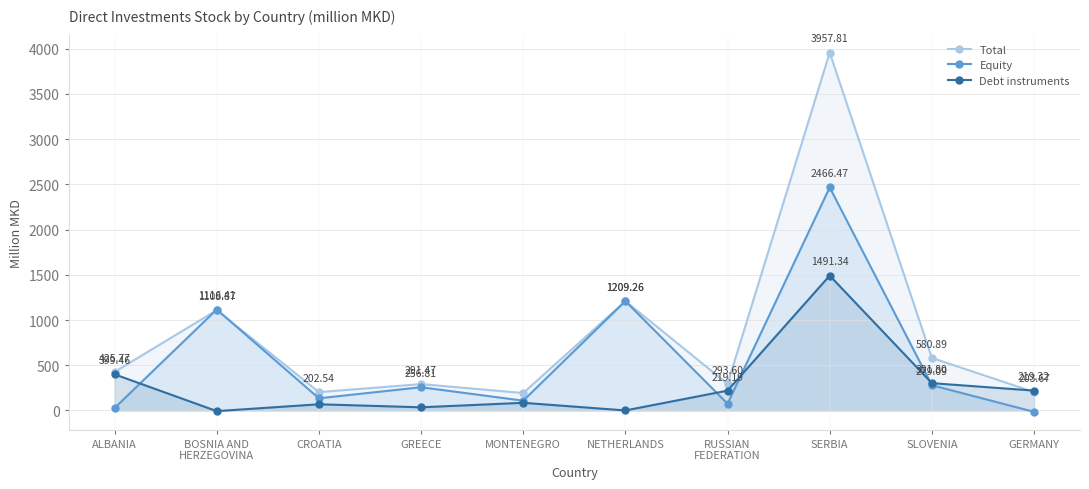

True or false: Debt instruments has a value of 206.0 at ALBANIA.

False